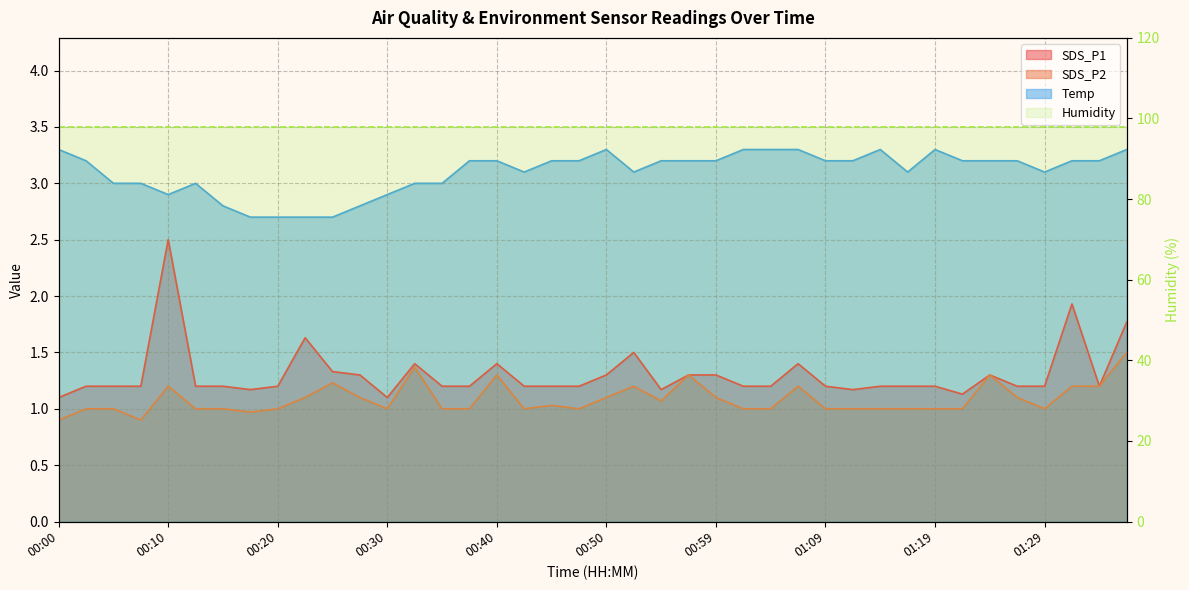

What is the smallest value displayed?

0.9